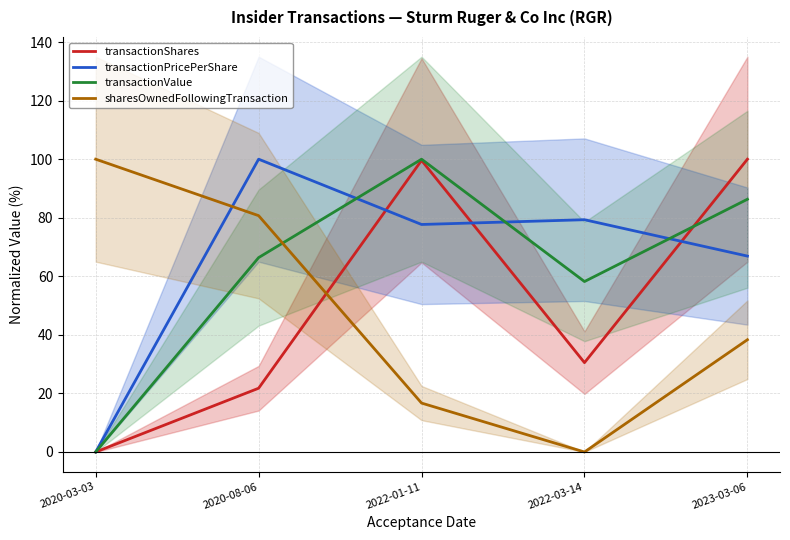

What is the value of the sharesOwnedFollowingTransaction point at the 5th from the left?

38.3